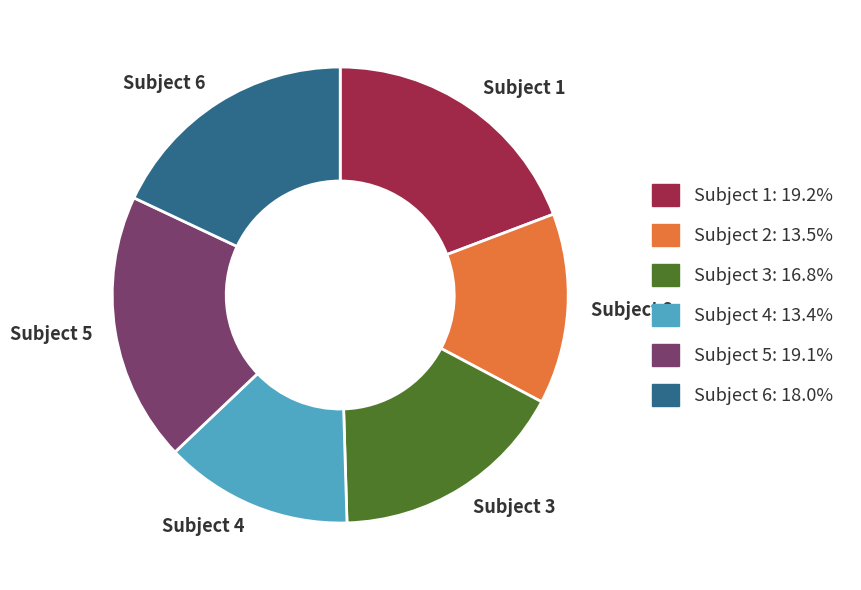

Between Subject 3 and Subject 2, which is larger?

Subject 3